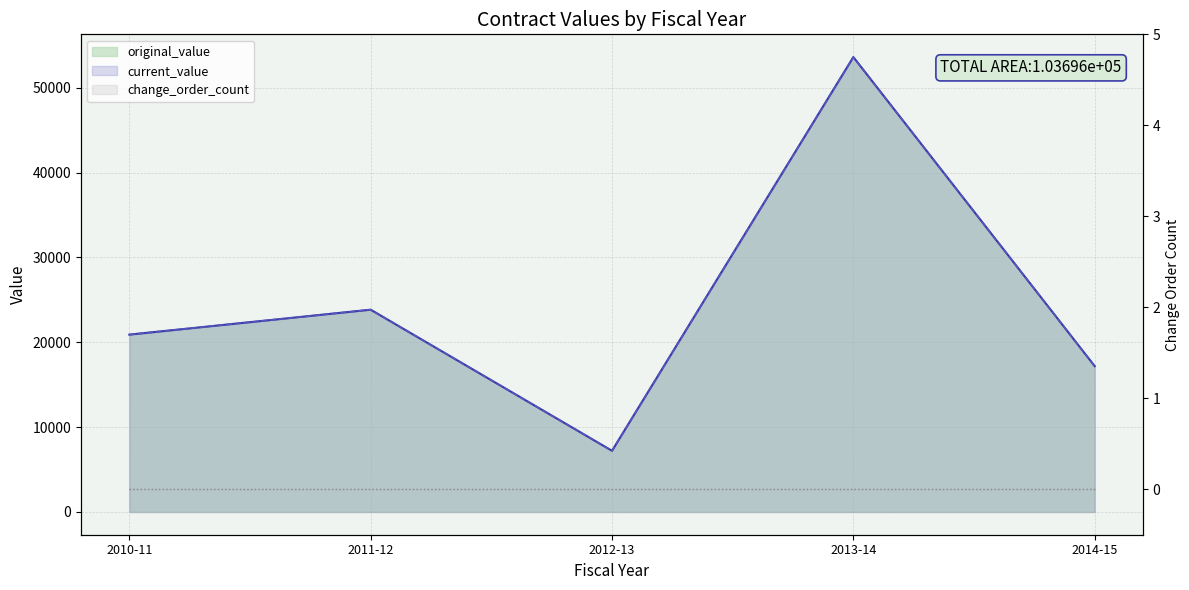

What are all the series names shown in the legend?

original_value, current_value, change_order_count